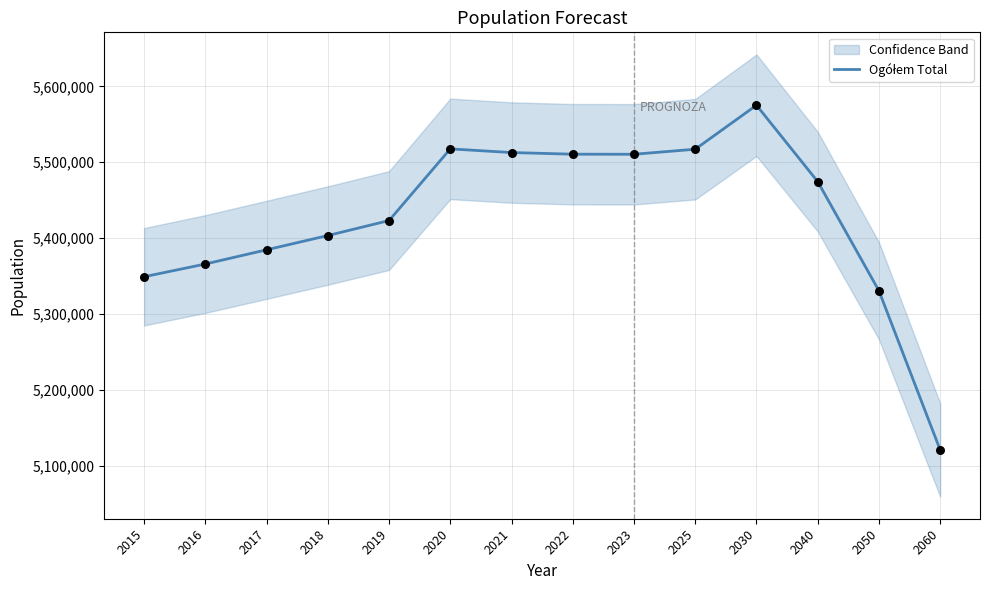

Between 2018 and 2040, which is larger?

2040